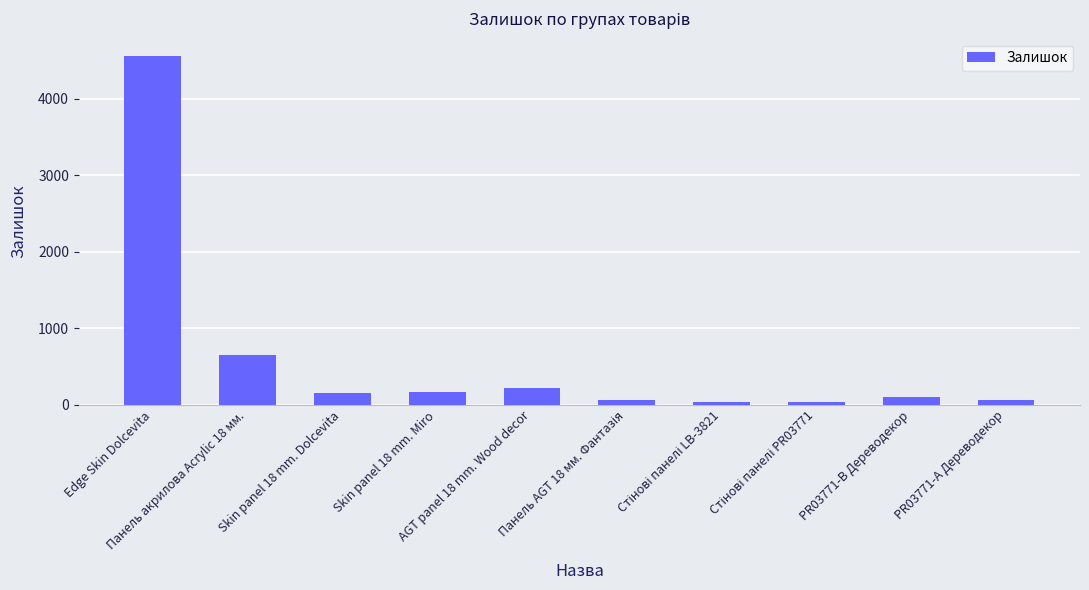

At which label is the value closest to 2295?

Панель акрилова Acrylic 18 мм.